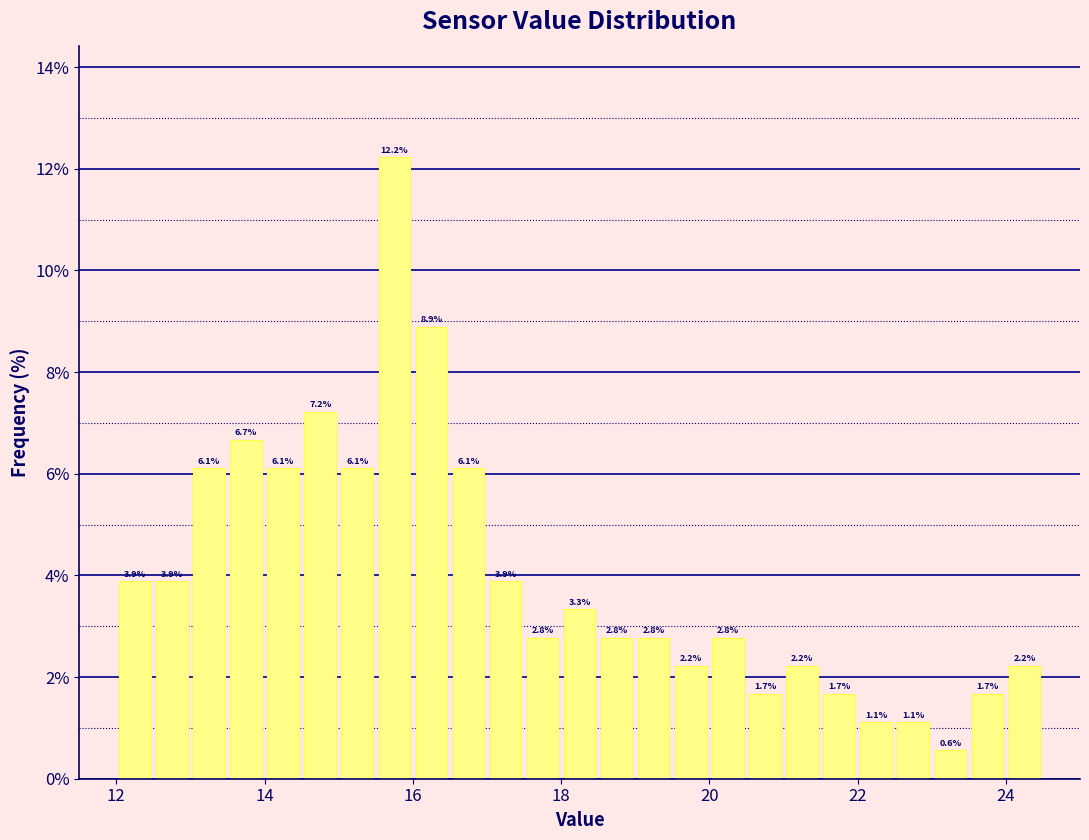

Read against the x-axis, roughly where is the centre of the tallest bar?

15.8